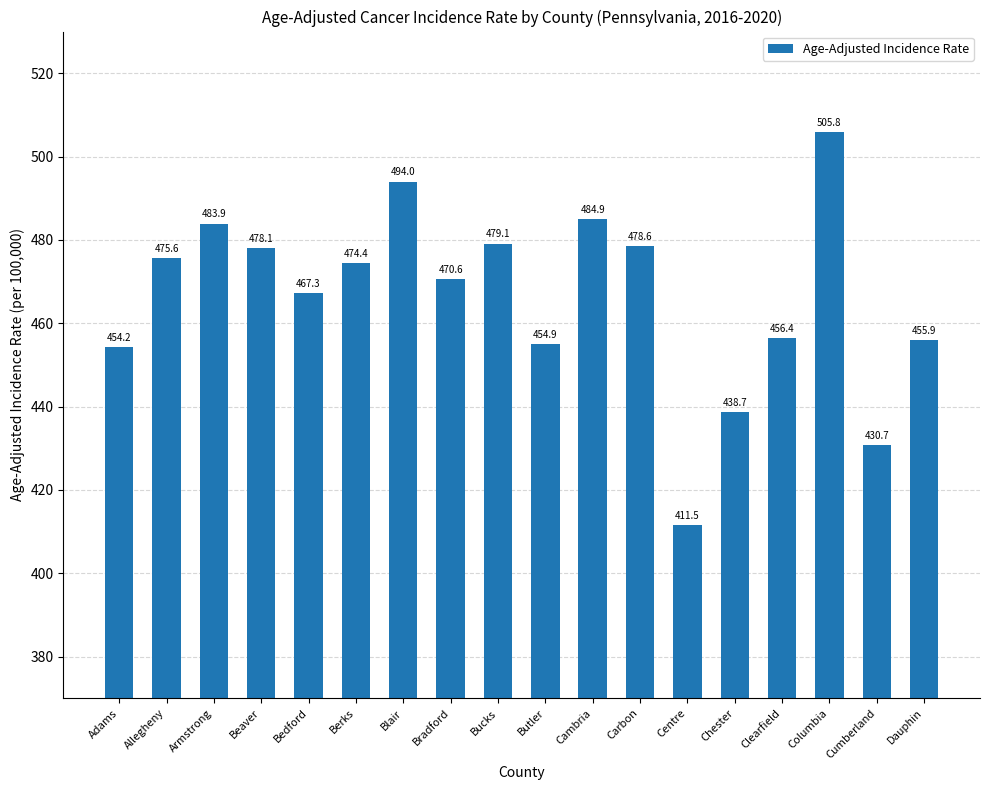

What is the label of the 4th bar from the left?

Beaver